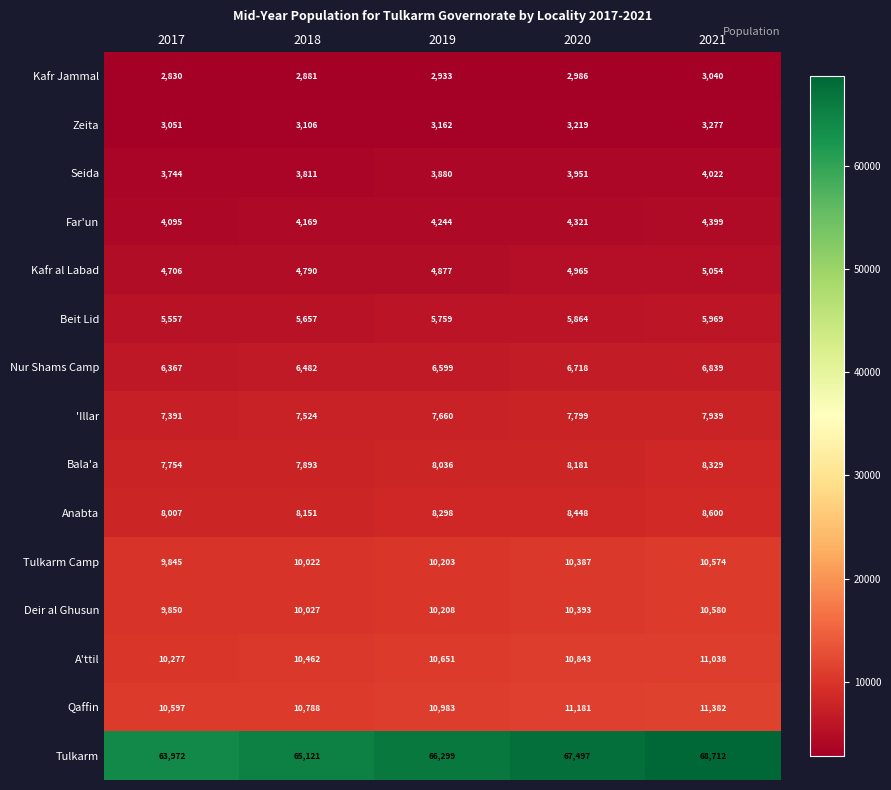

At which category is the sum across all series the highest?

2021